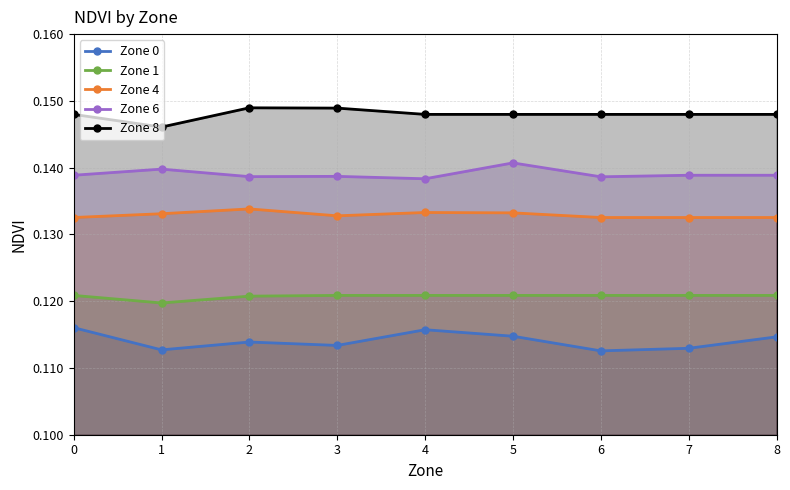

True or false: Zone 1 and Zone 4 cross at least once.

False